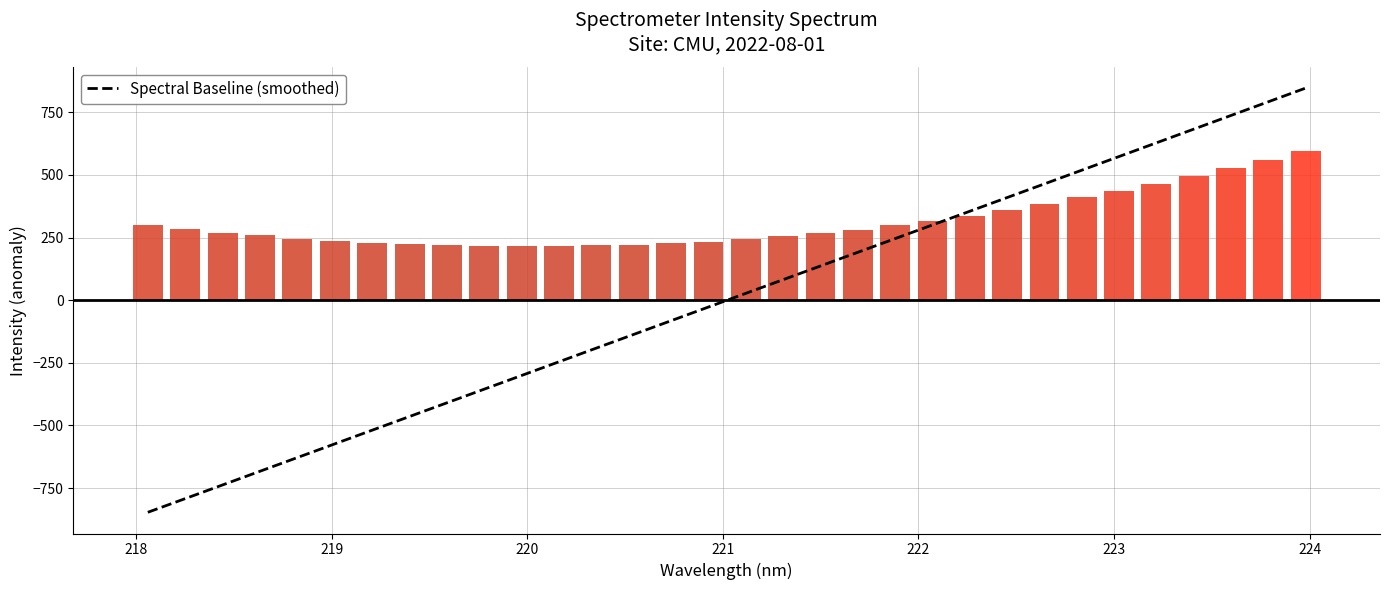

What is the highest value of the Spectral Baseline (smoothed) series?

846.6